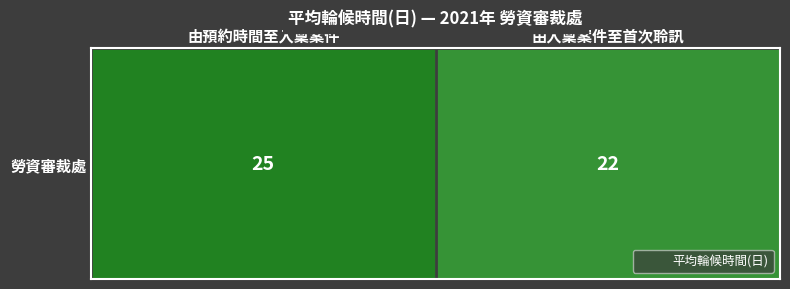

Count the values in the range 22 to 25.

2